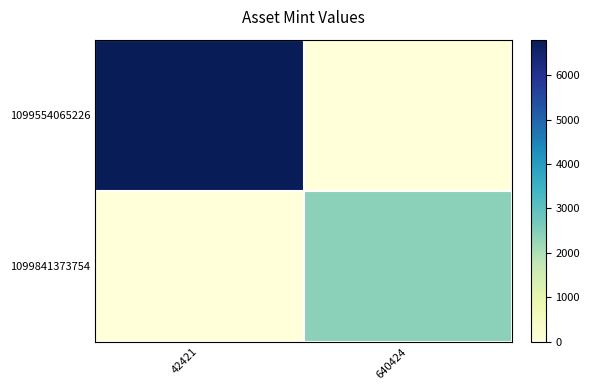

Is it true that 1099841373754 equals 0 at 42421?

True